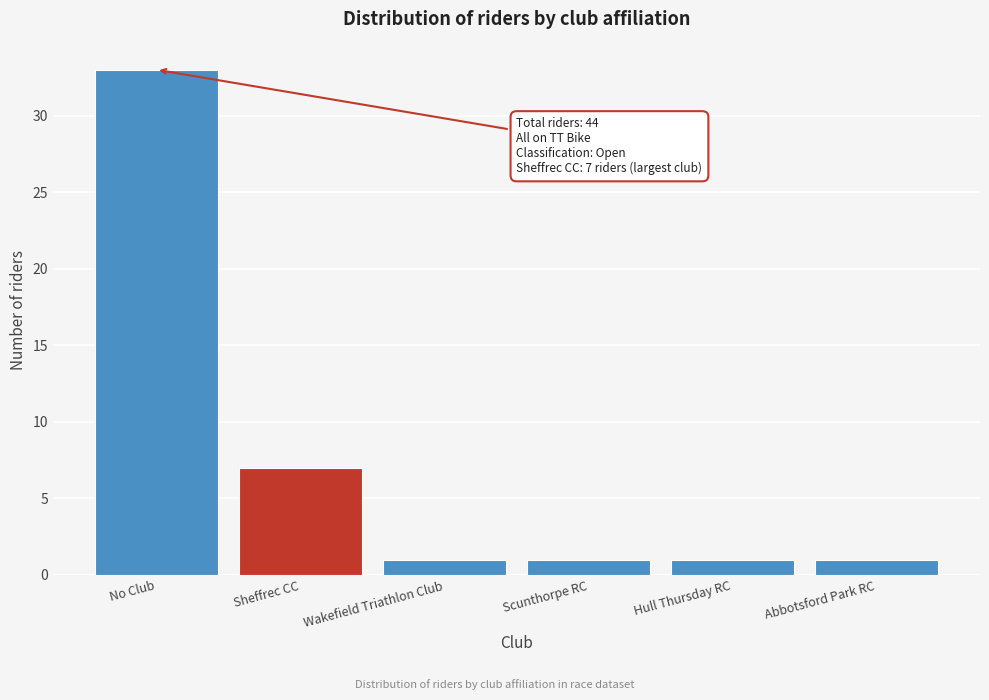

Reading left to right, transcribe all the data shown in this chart.

33	7	1	1	1	1